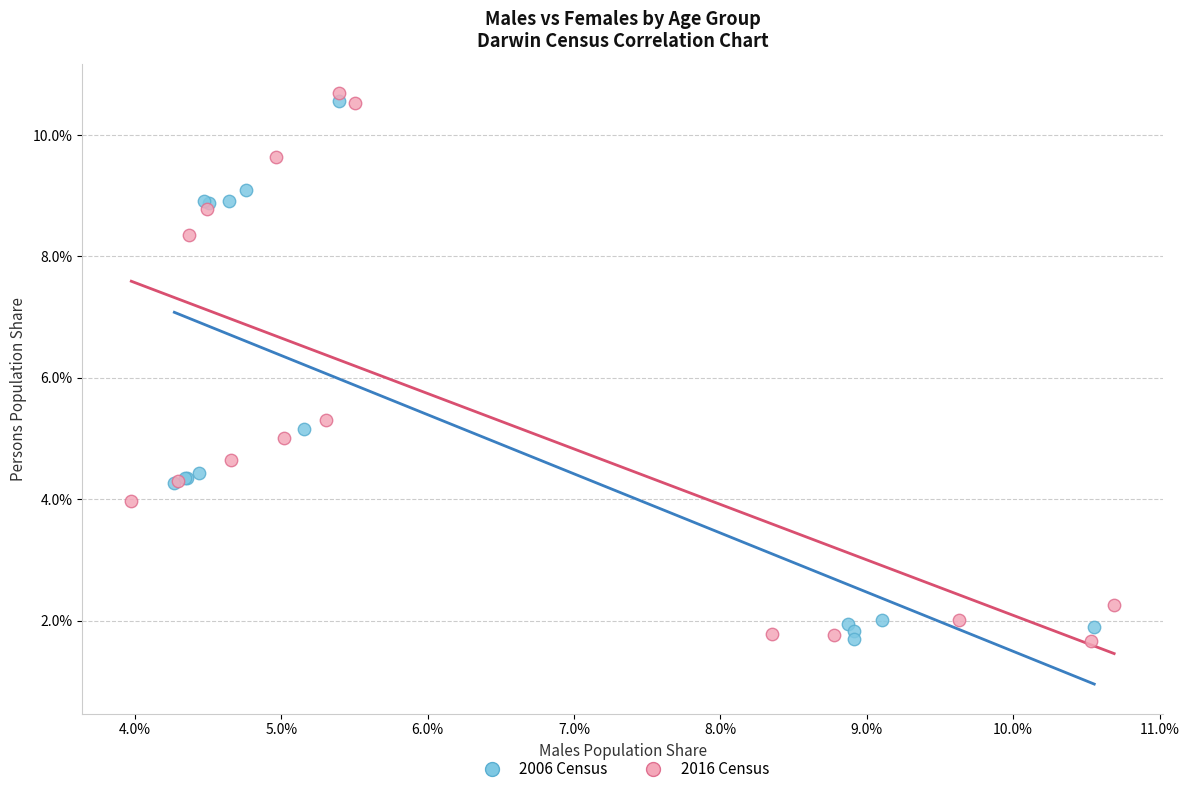

What are all the series names shown in the legend?

2006 Census, 2016 Census